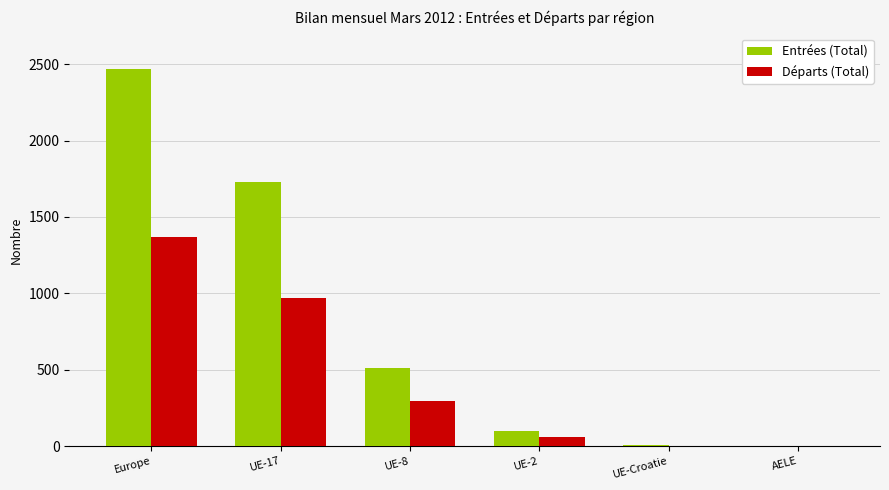

What is the total value across all series at UE-8?

809